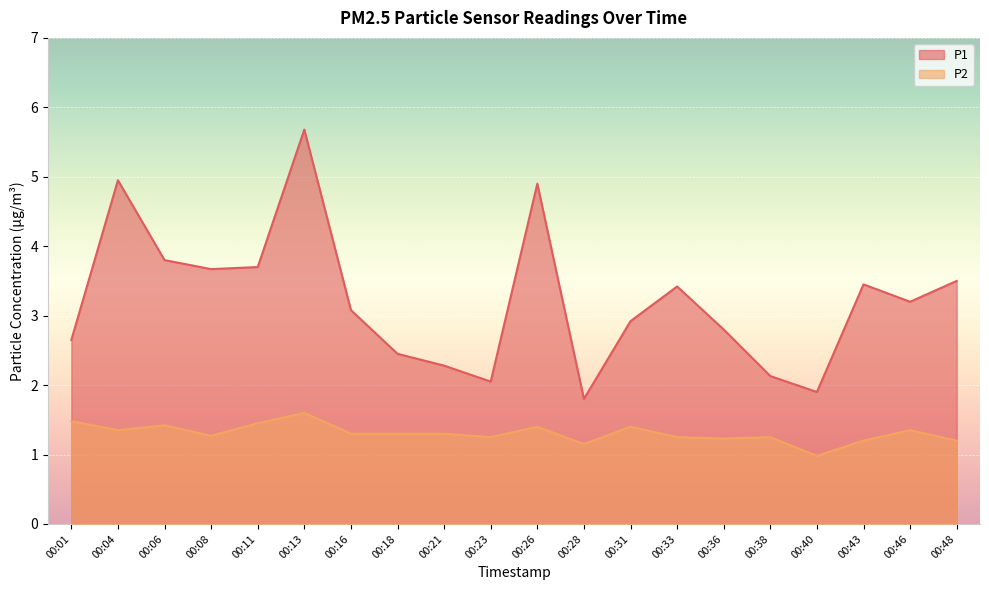

What is the sum of all P1 values?

64.3